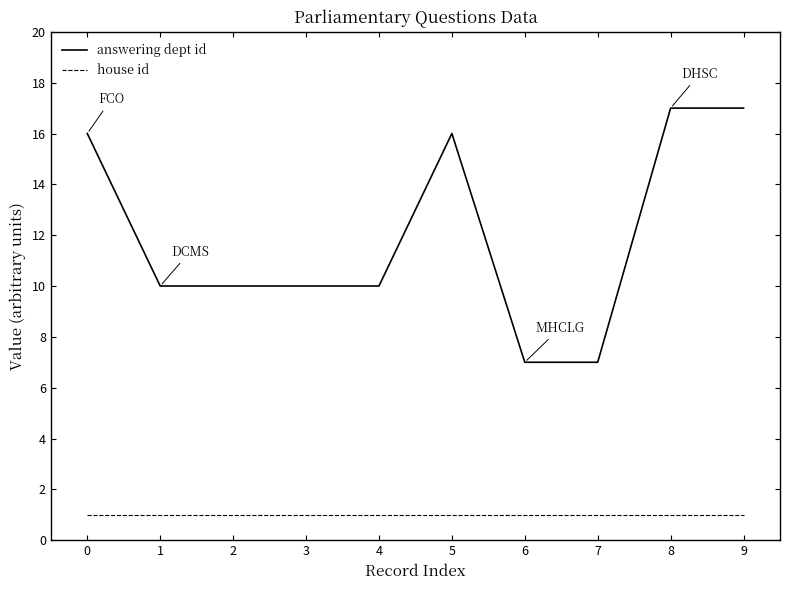

Is the value of answering dept id at 9 greater than the value of house id at 1?

Yes